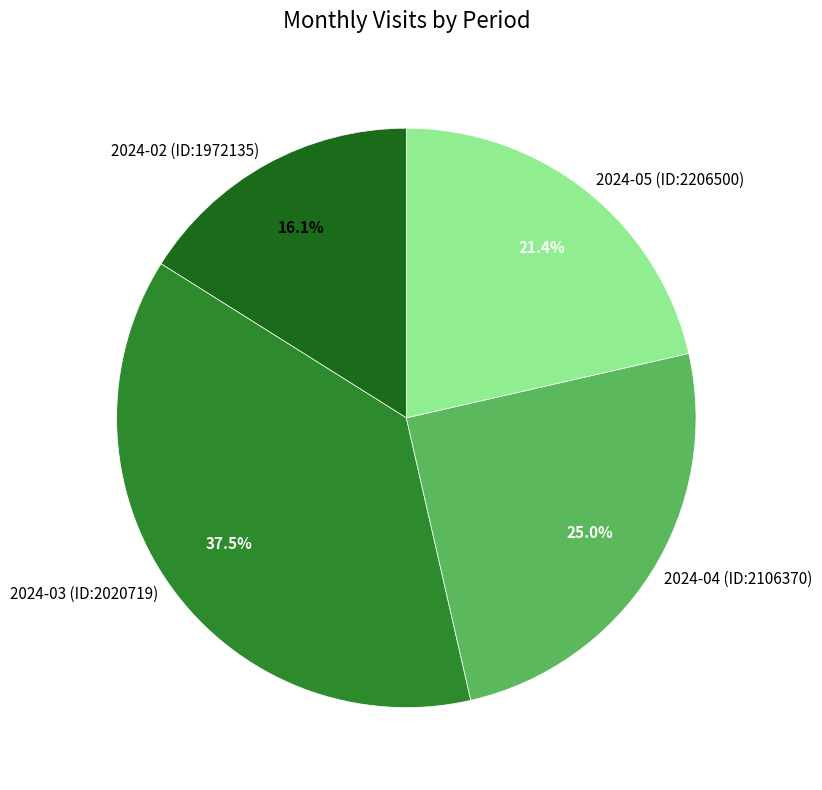

What percentage is NOT represented by 2024-04 (ID:2106370)?

75.0%